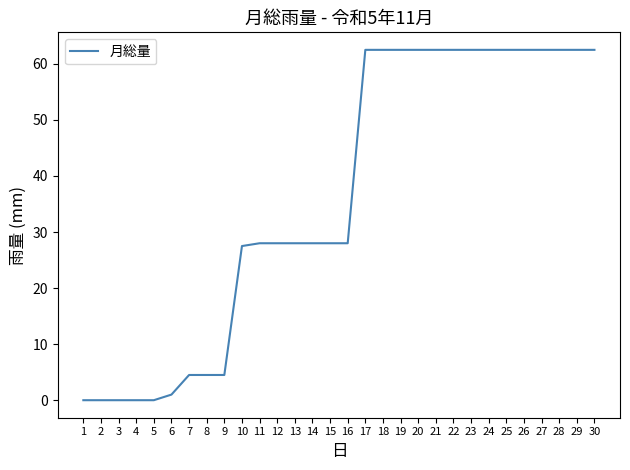

How many categories are shown in the chart?

30